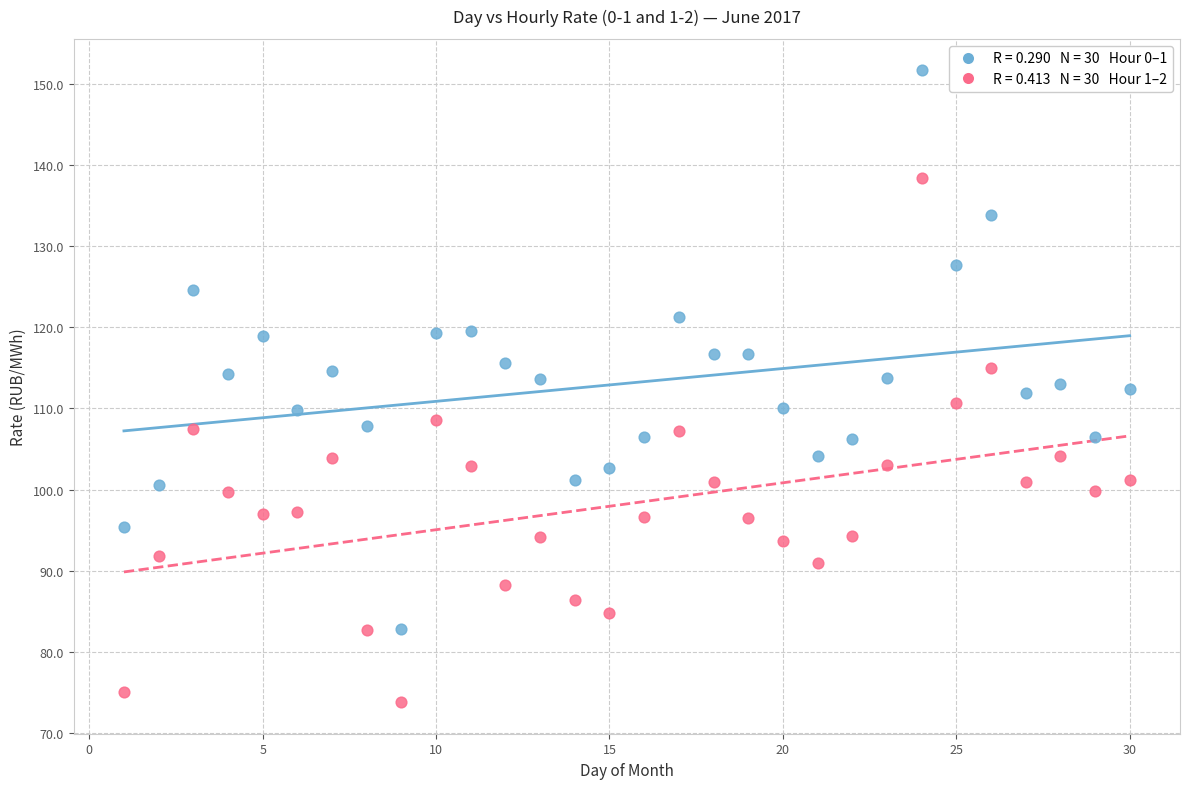

Across all data points, what is the range of X values (max minus min)?

29.0